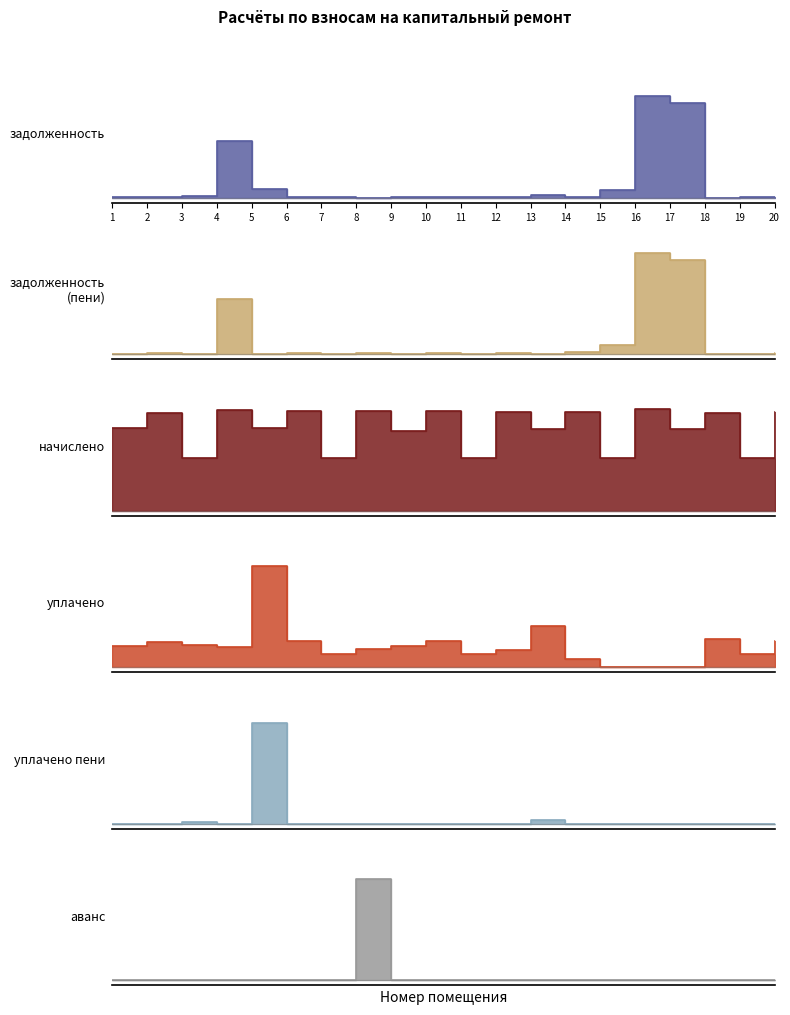

True or false: задолженность (пени) has a value of 1.0 at 16.

True